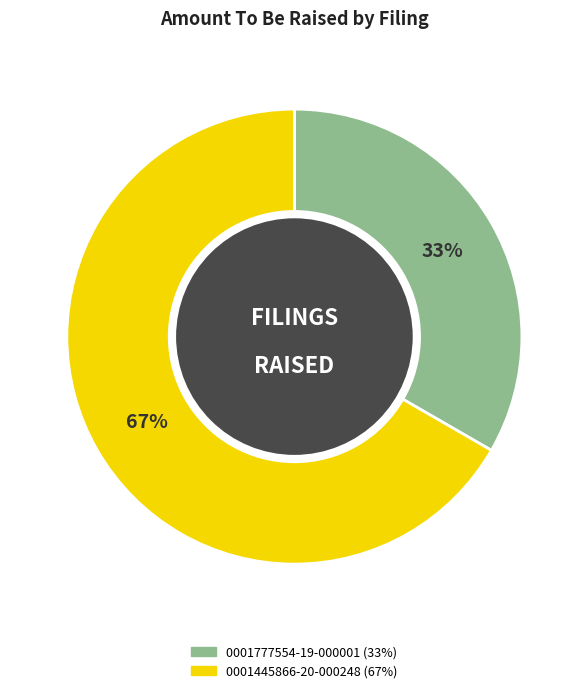

Which slice represents more than half of the pie?

0001445866-20-000248